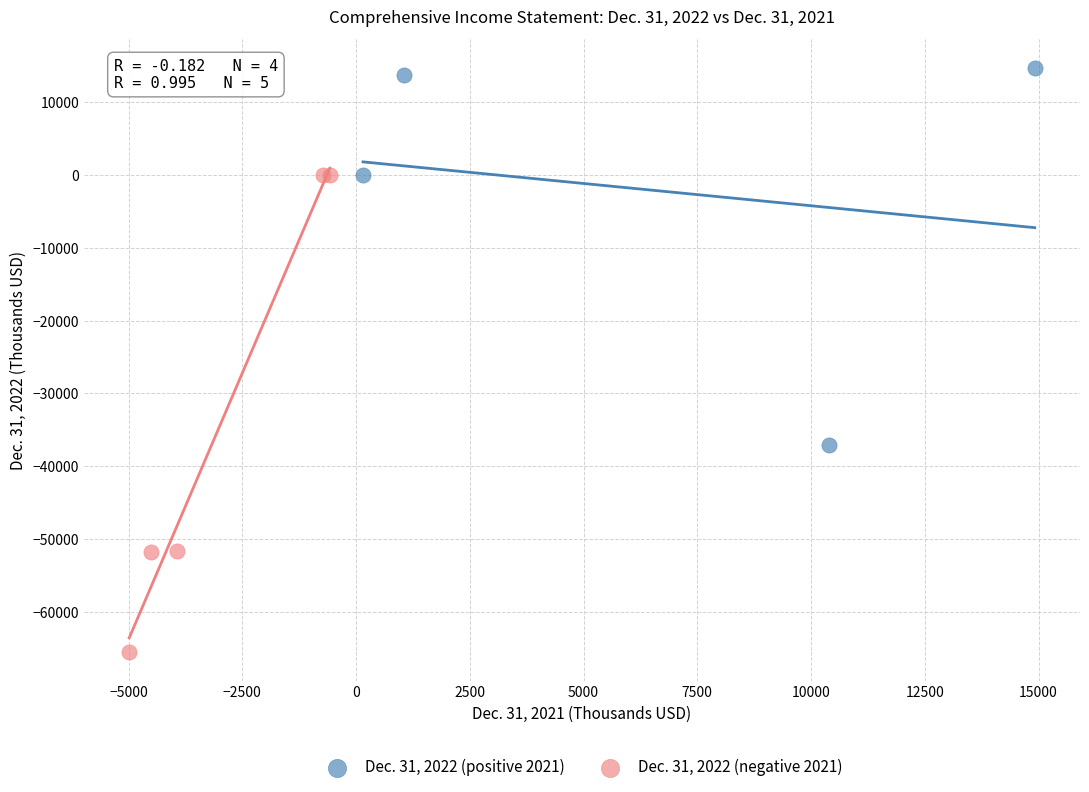

What are all the series names shown in the legend?

Dec. 31, 2022 (positive 2021), Dec. 31, 2022 (negative 2021)